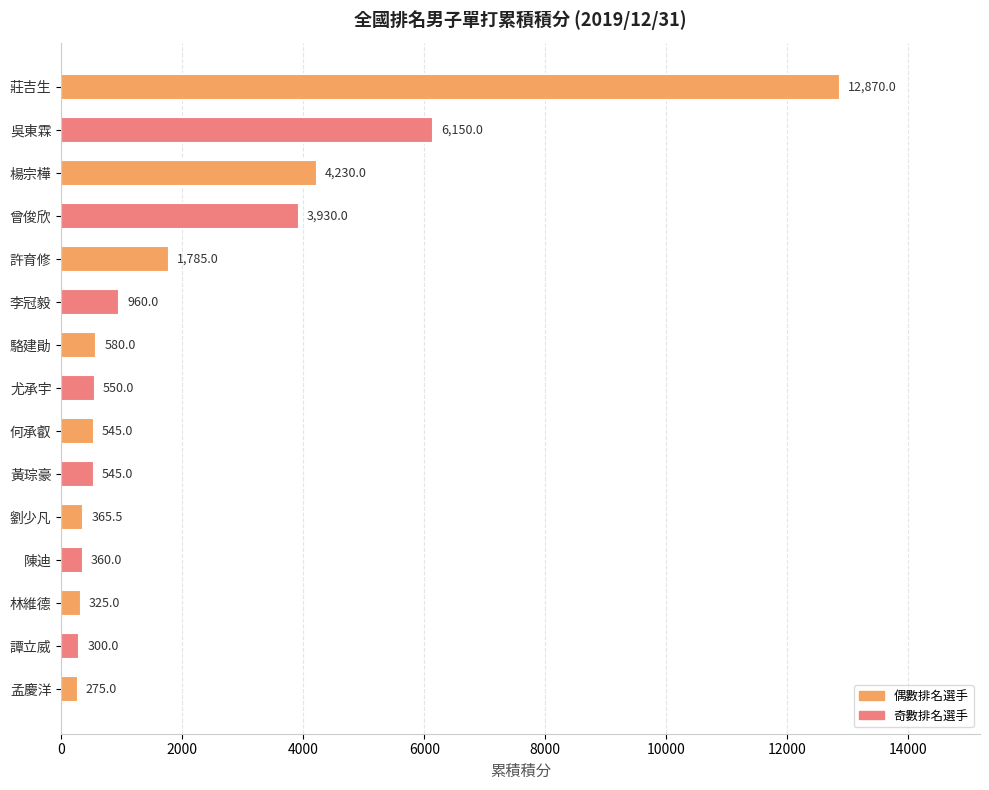

Where is the data nearest to the value 6572?

吳東霖